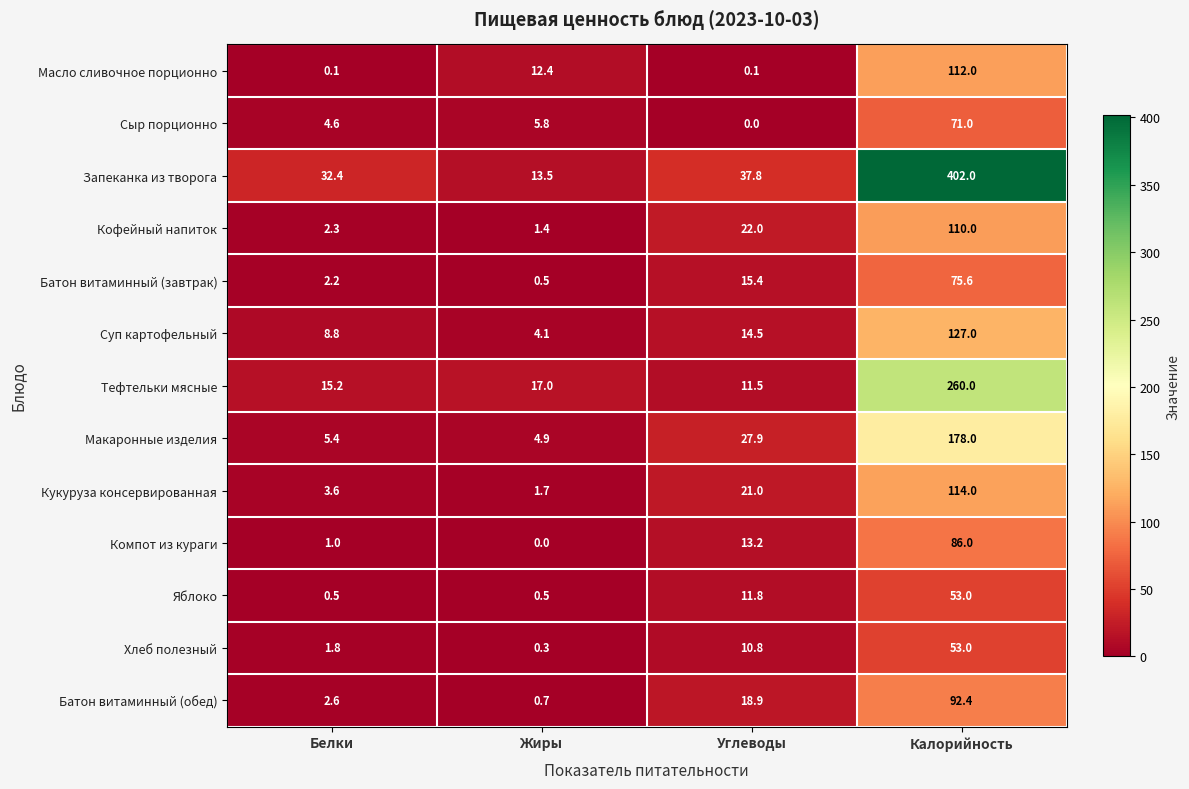

What is the difference between the maximum and minimum values in the Батон витаминный (завтрак) series?

75.1